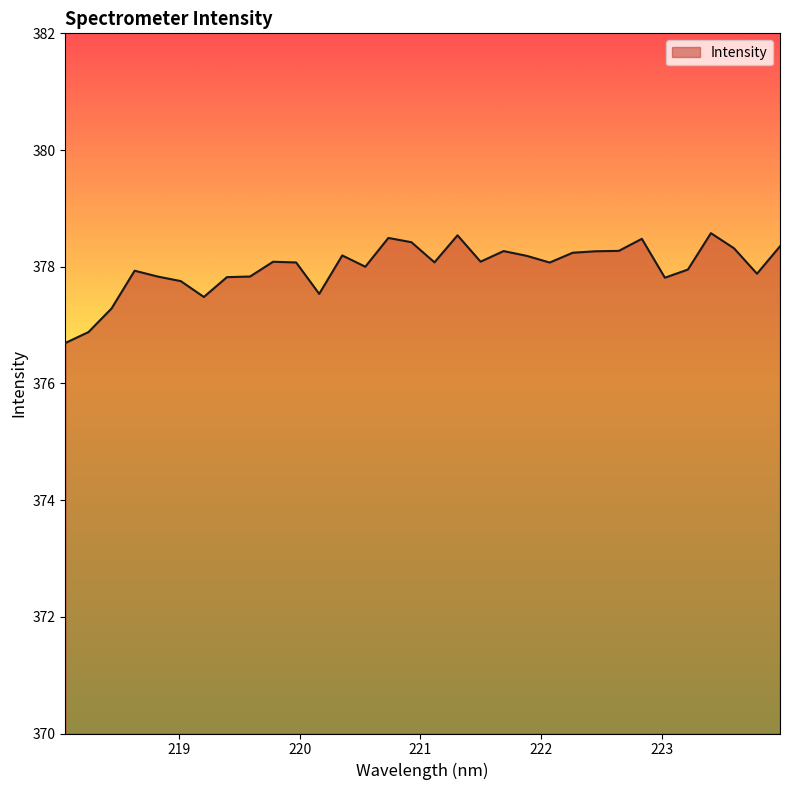

What is the difference between the maximum and minimum values?

1.9